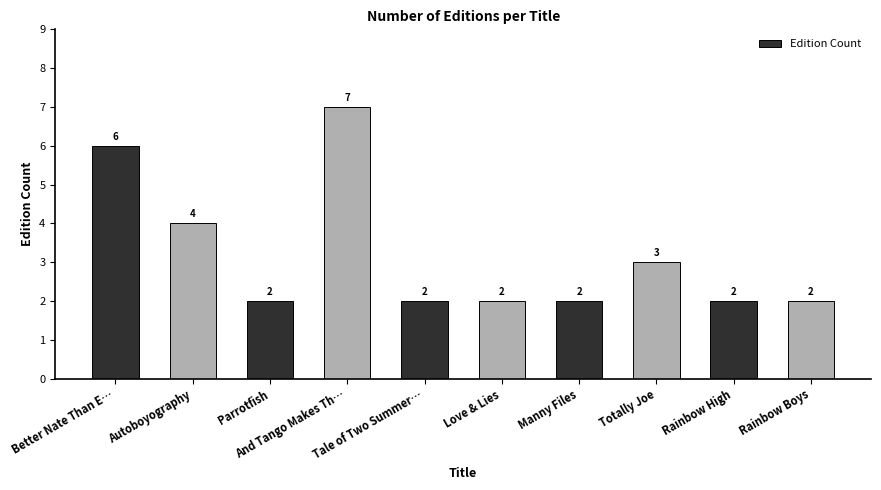

Is it true that the value at Tale of Two Summer… is 1?

False